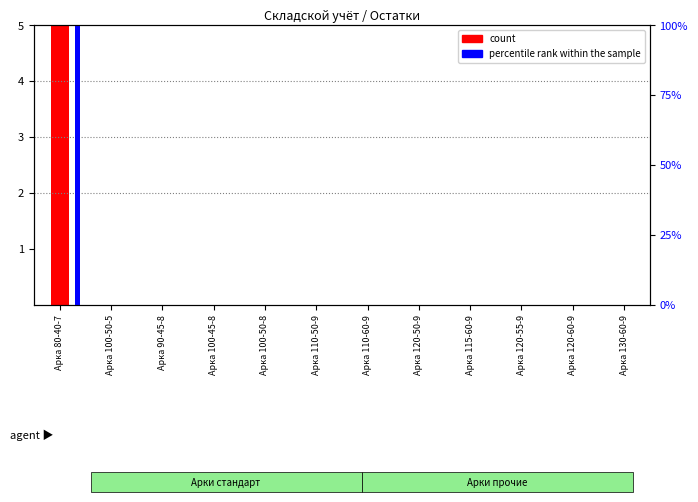

What is the average value of the percentile rank within the sample series?

8